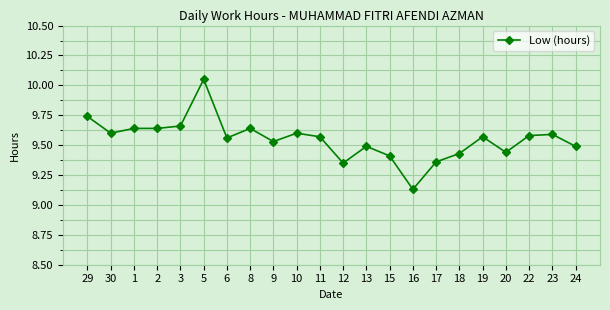

What is the difference between the maximum and minimum values?

0.9